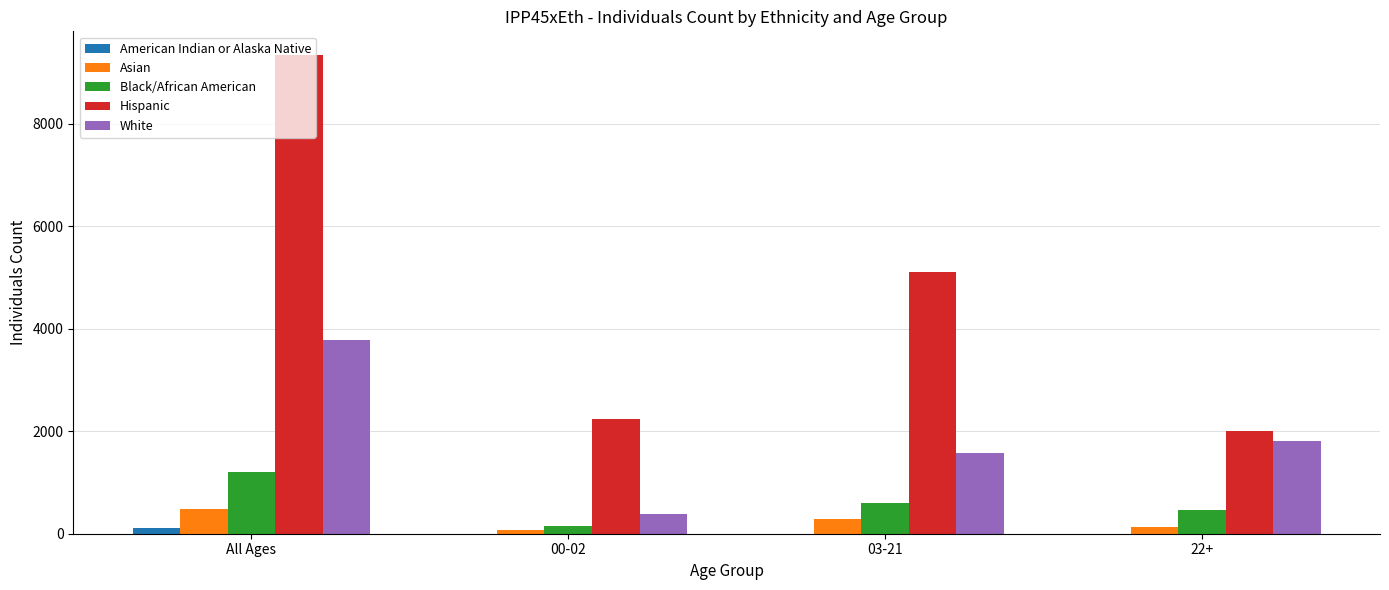

Does the chart contain stacked bars?

No